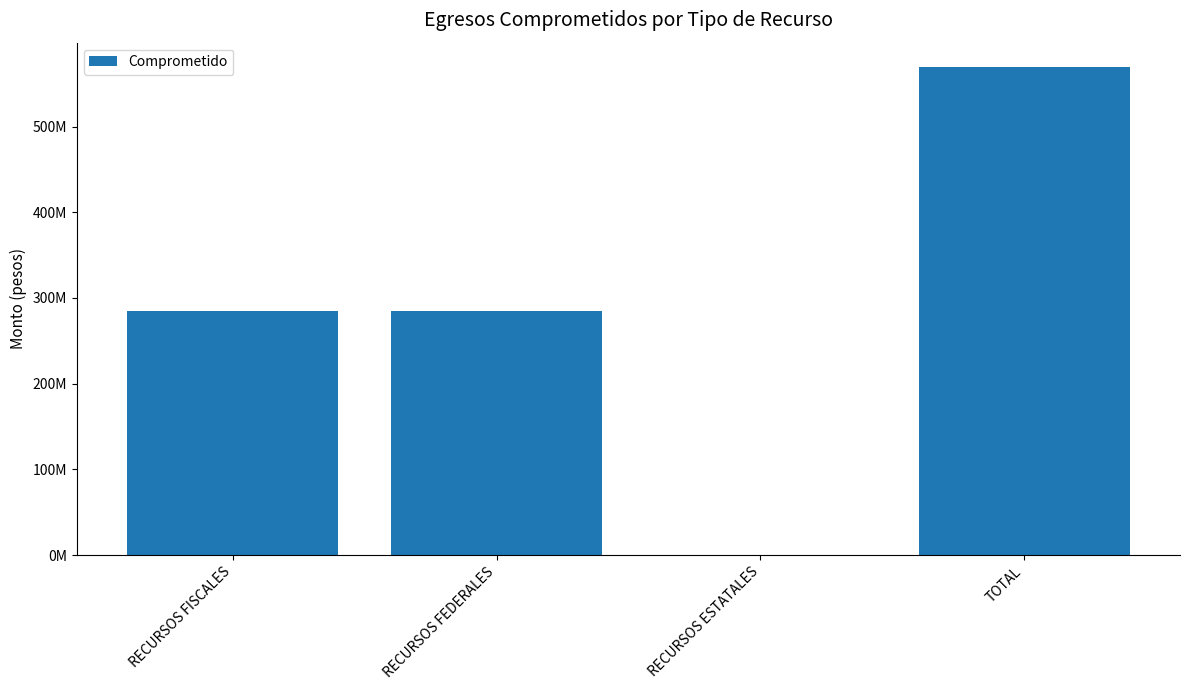

Where does the data first go above 284759720?

RECURSOS FISCALES